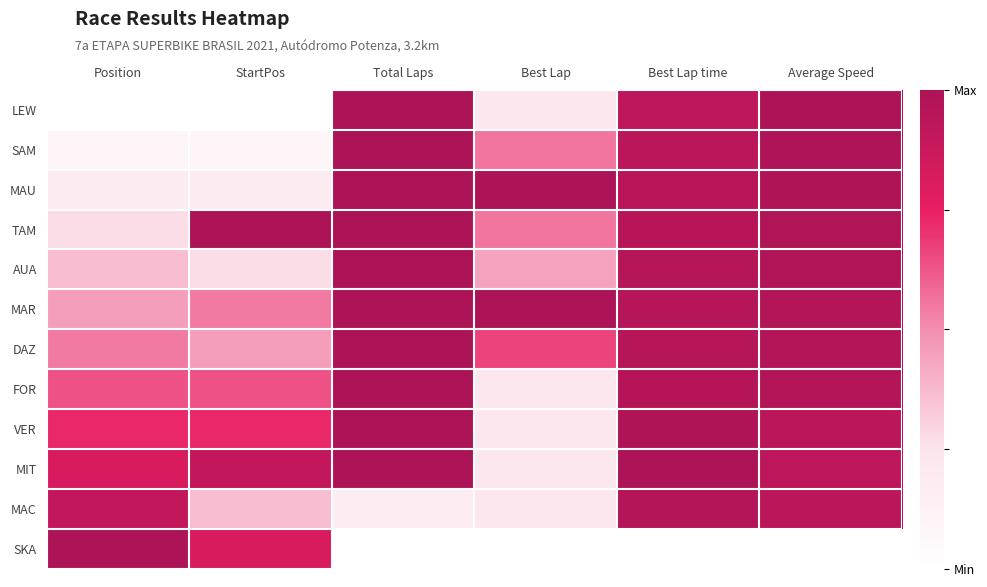

Rank the series by their maximum value, from highest to lowest.

LEW, SAM, MAU, TAM, AUA, MAR, DAZ, FOR, VER, MIT, SKA, MAC